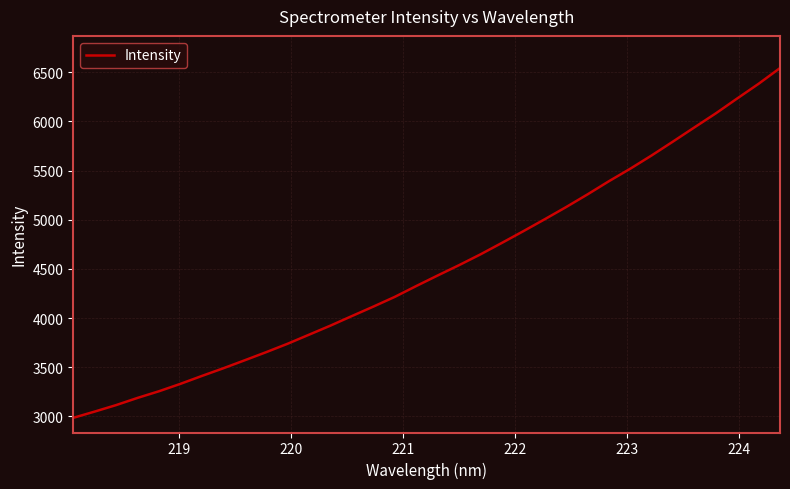

What is the minimum value shown in the chart?

2986.1